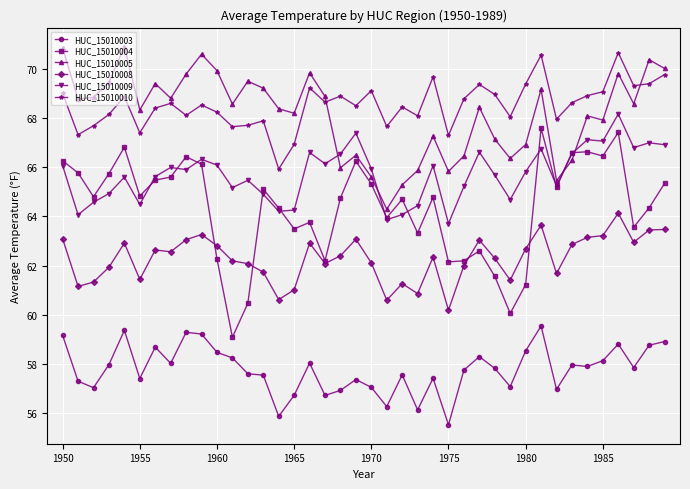

True or false: HUC_15010008 has more than 2 interior local peaks.

True